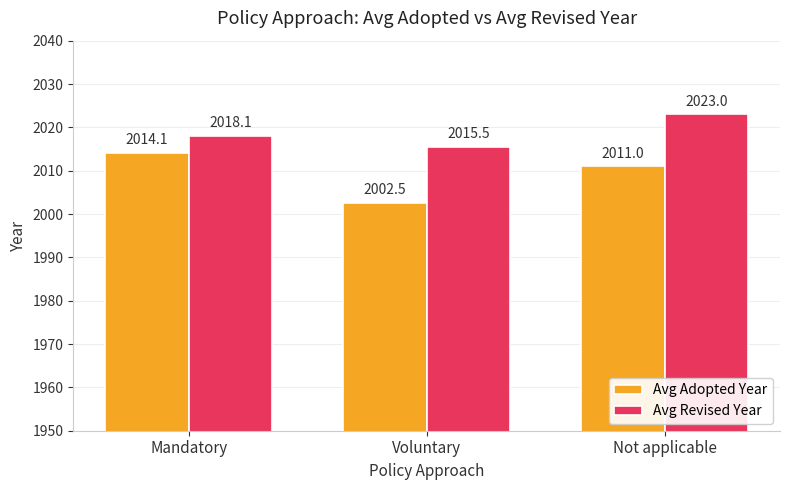

True or false: Avg Adopted Year has a value of 3116.4 at Not applicable.

False